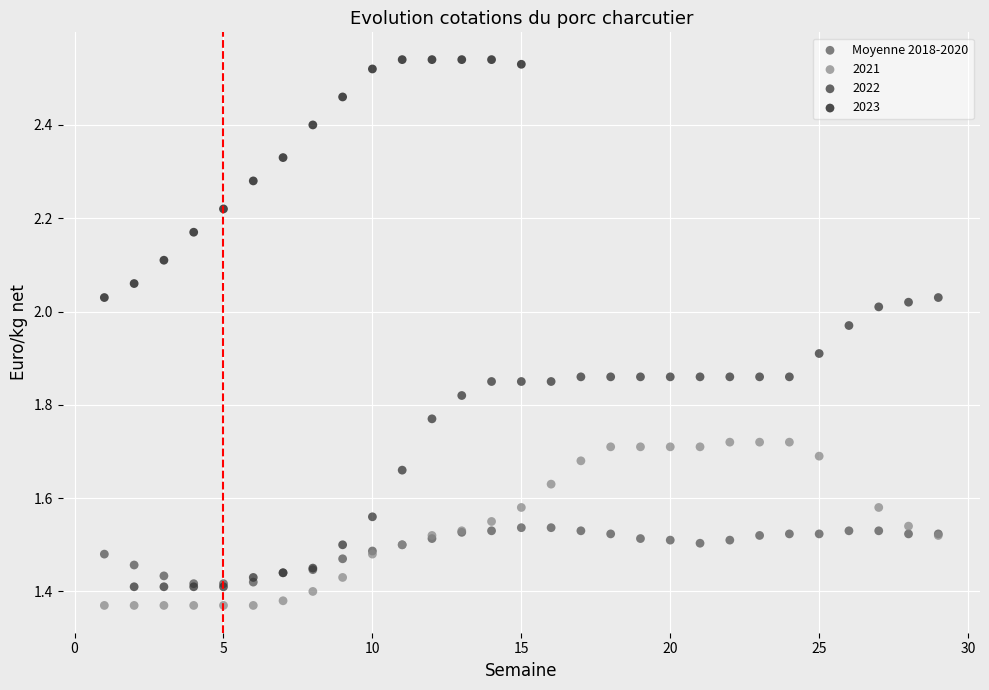

Which series has the largest Y range (max minus min)?

2022